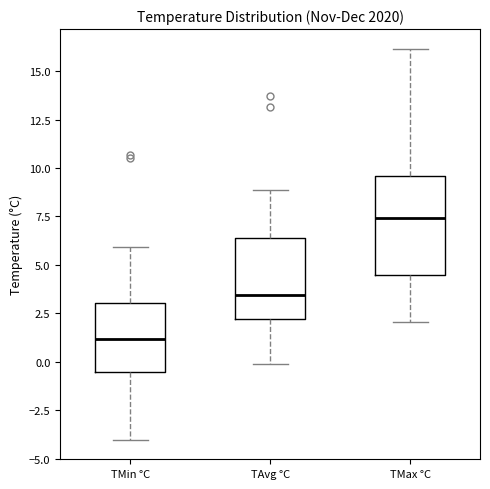

Reading left to right, transcribe this box plot: for each box, give where its median line is, the range the box spans, and where its two whiskers end, as read against the y-axis. The values are not printed on the chart, so give them approximately, as read against the axis.

TMin °C: median 1.0, box -0.5 to 3.0, whiskers -4.0 to 6.0
TAvg °C: median 3.5, box 2.0 to 6.5, whiskers 0.0 to 9.0
TMax °C: median 7.5, box 4.5 to 9.5, whiskers 2.0 to 16.0